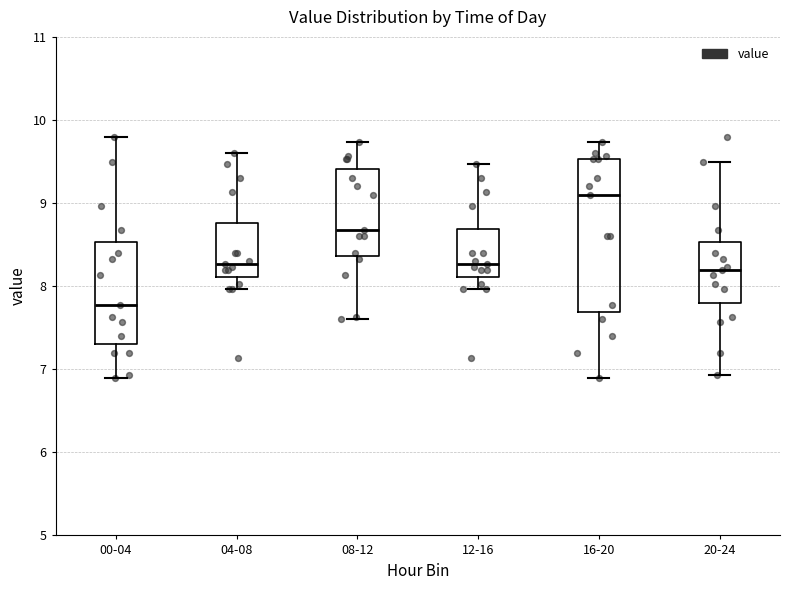

Reading left to right, read every box against the y-axis: the position of its median line, the range the box covers, and the ends of its whiskers. The values are not printed on the chart, so give them approximately, as read against the axis.

00-04: median 7.8, box 7.3 to 8.5, whiskers 6.9 to 9.8
04-08: median 8.3, box 8.1 to 8.8, whiskers 8.0 to 9.6
08-12: median 8.7, box 8.4 to 9.4, whiskers 7.6 to 9.7
12-16: median 8.3, box 8.1 to 8.7, whiskers 8.0 to 9.5
16-20: median 9.1, box 7.7 to 9.5, whiskers 6.9 to 9.7
20-24: median 8.2, box 7.8 to 8.5, whiskers 6.9 to 9.5